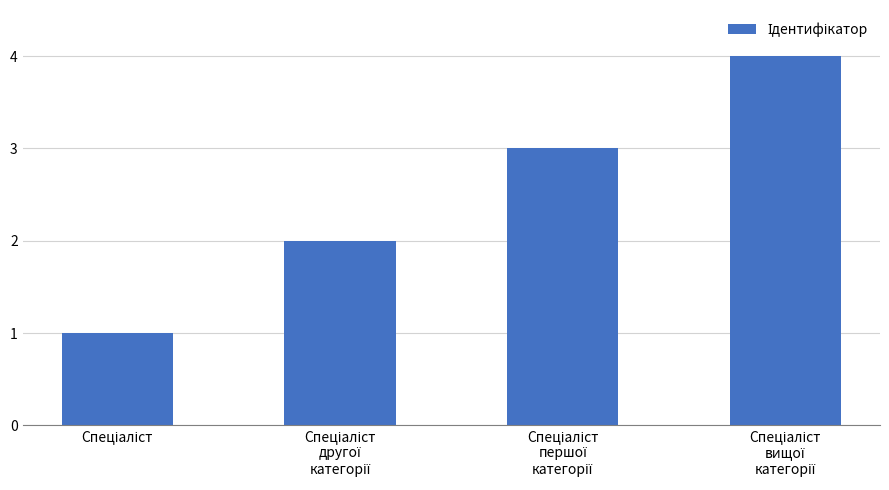

What is the sum of all values?

10